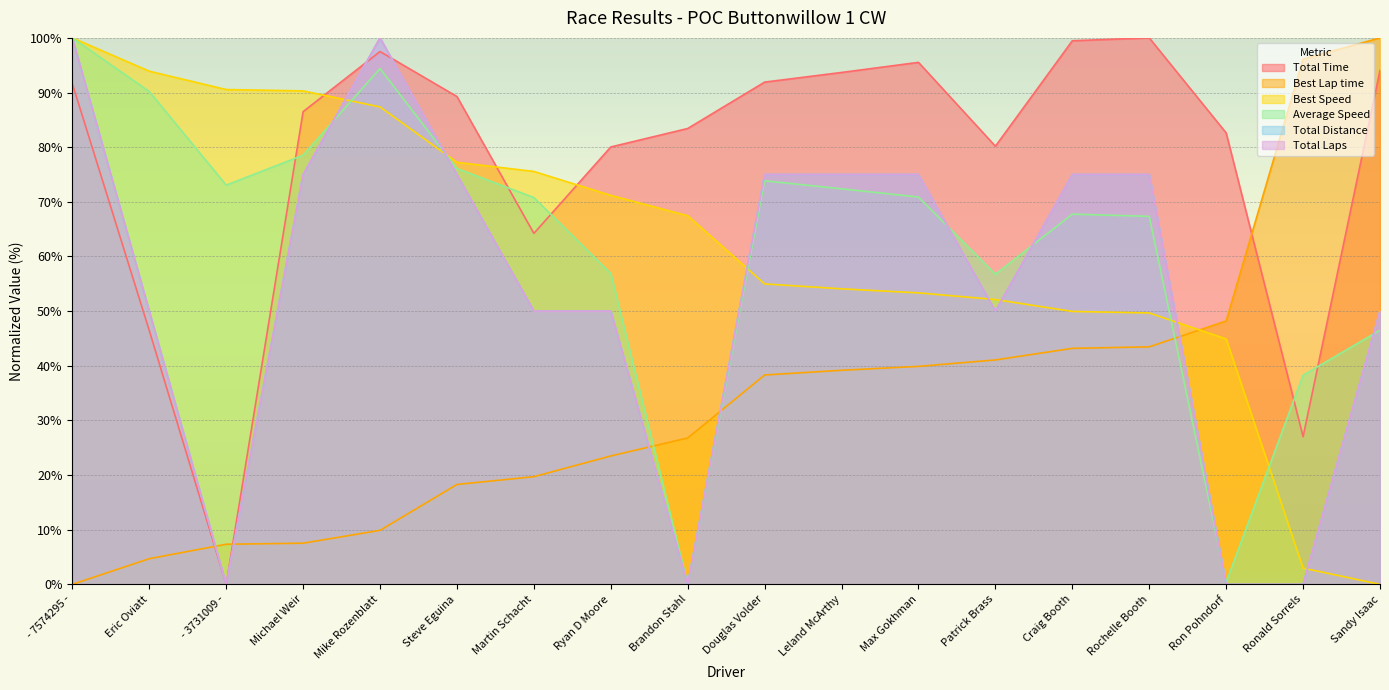

Between Mike Rozenblatt and Douglas Volder, which series saw the biggest shift?

Best Speed